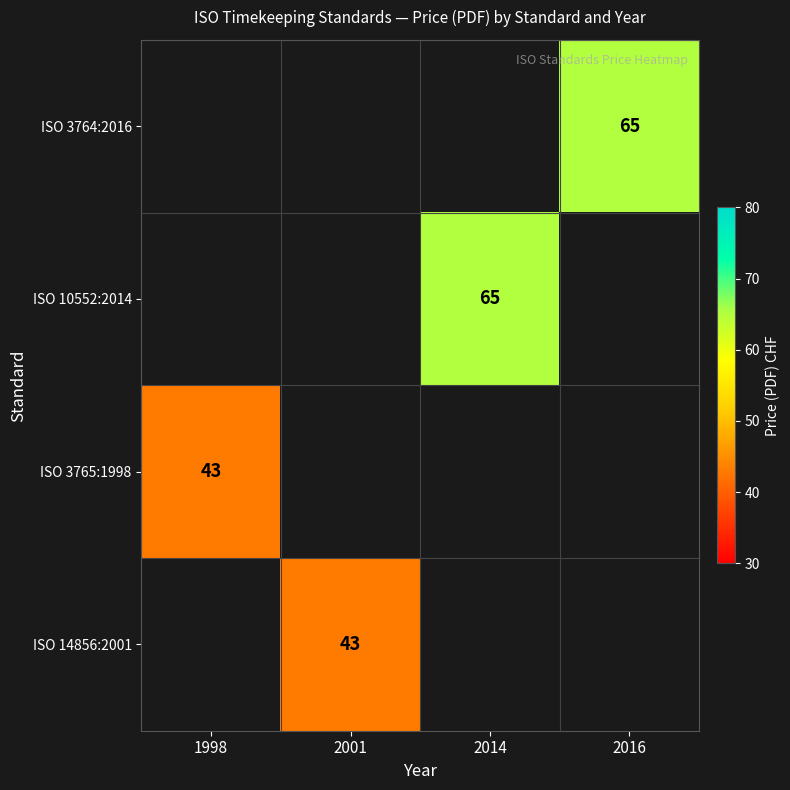

True or false: ISO 10552:2014 has a value of 113 at 2014.

False